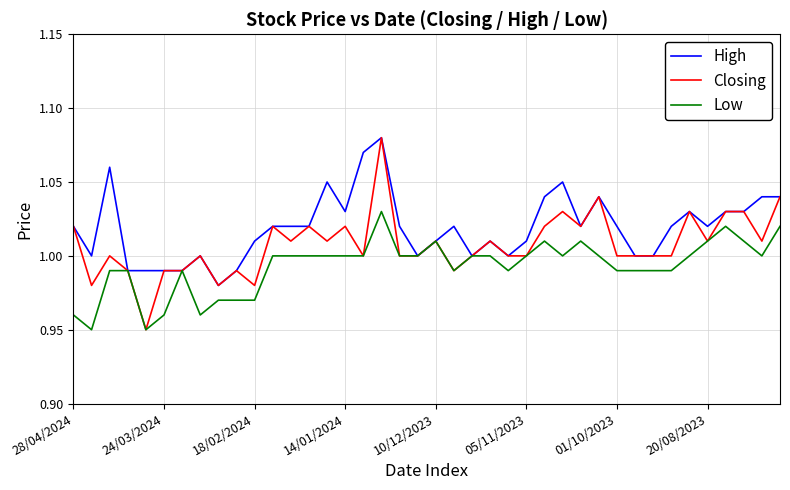

Rank the series by their average value, from lowest to highest.

Low, Closing, High